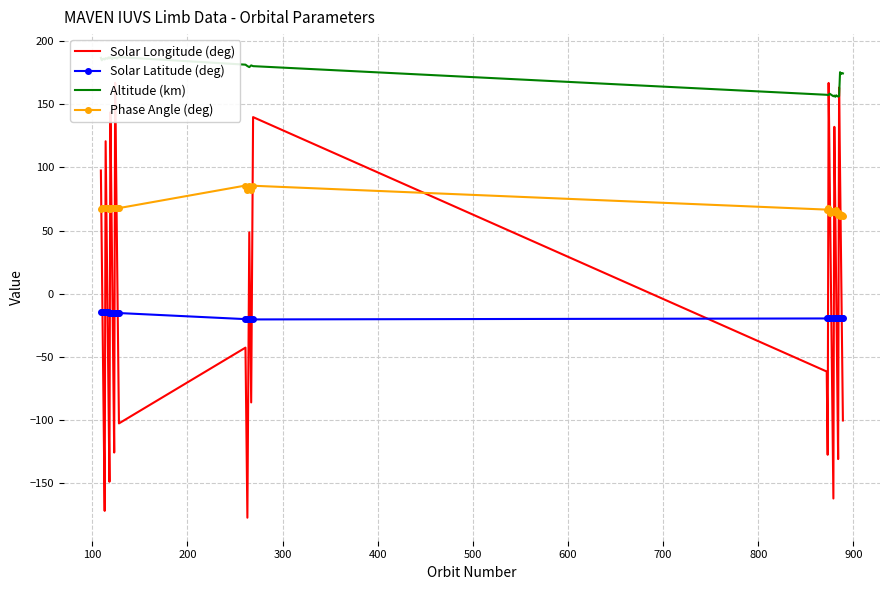

What is the maximum value for Phase Angle (deg)?

85.6